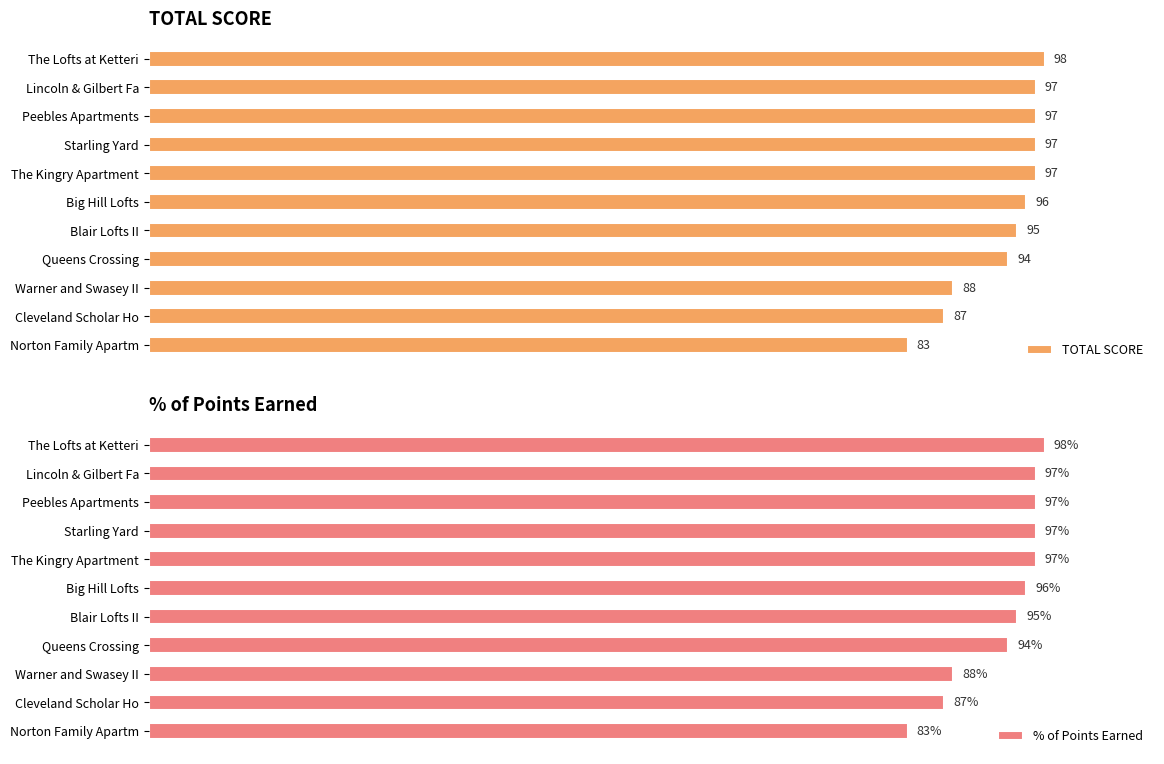

What is the greatest value displayed?

98